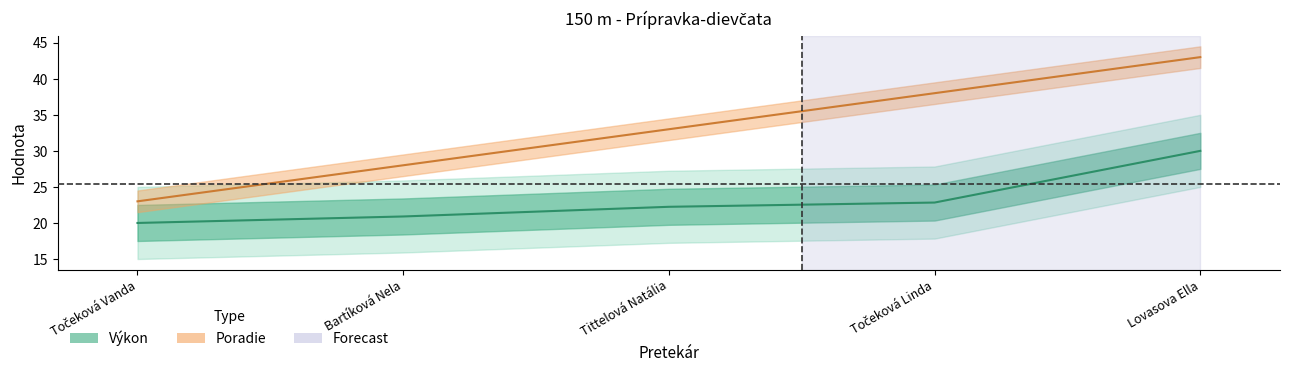

Is the value of Poradie at Lovasova Ella greater than the value of Výkon at Točeková Linda?

Yes